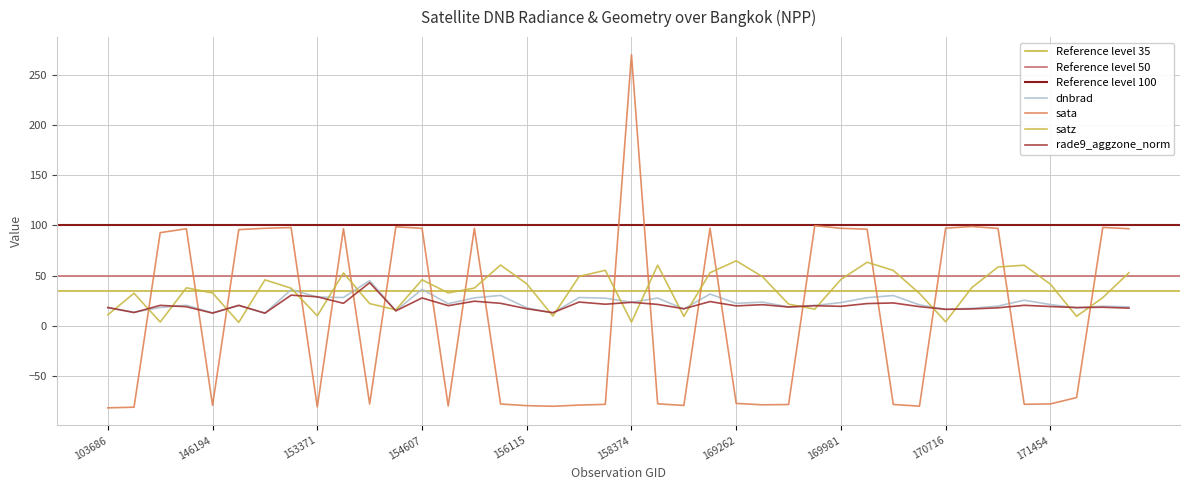

The value of dnbrad at 157034 is 47.1. True or false?

False